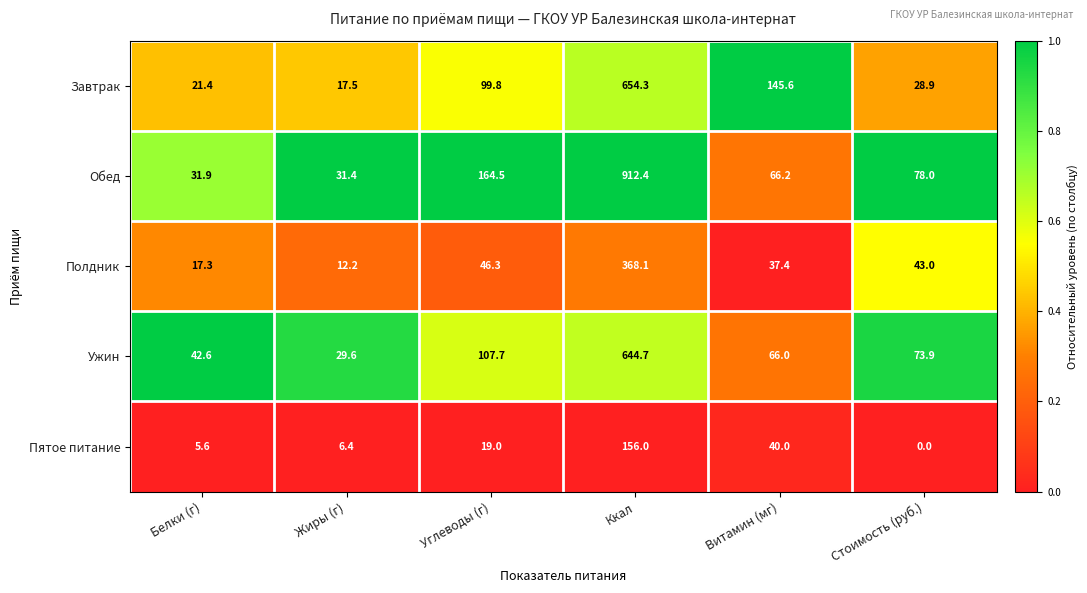

What is the sum of the Полдник values at Белки (г) and Углеводы (г)?

63.6